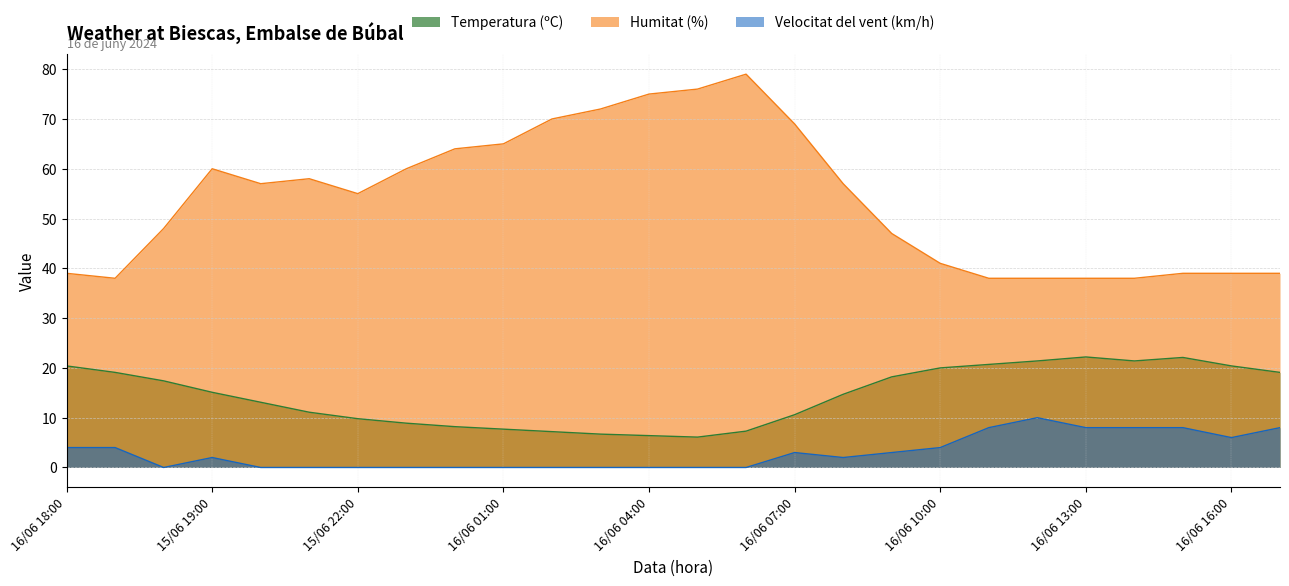

How many lines are shown in the chart?

3